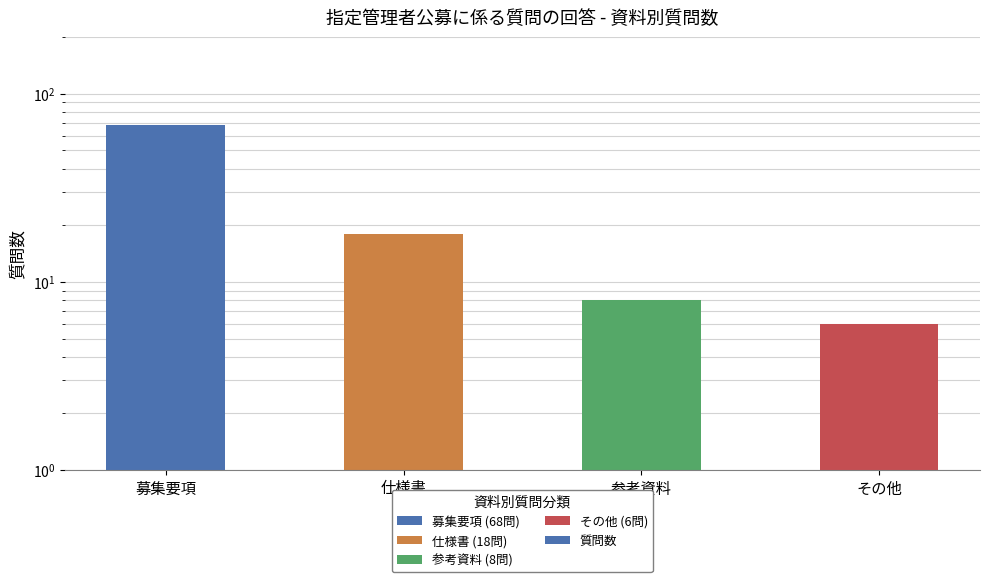

Reading left to right, what are all the values shown in this chart?

募集要項=68	仕様書=18	参考資料=8	その他=6